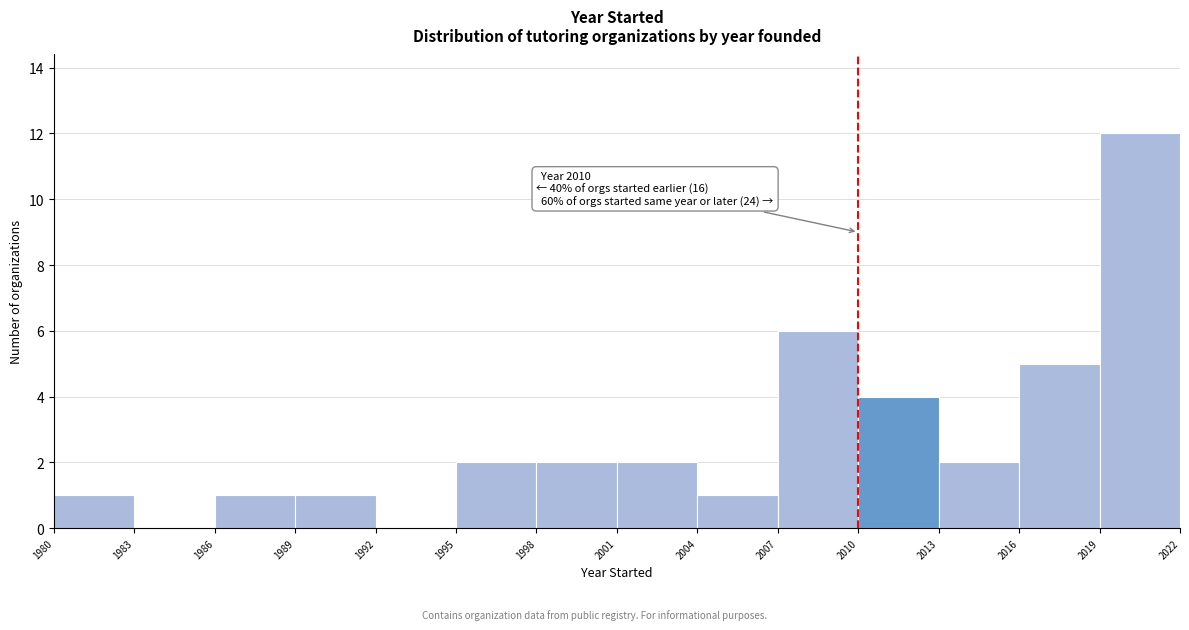

Over which range of the x-axis is the bar tallest?

2019 to 2022